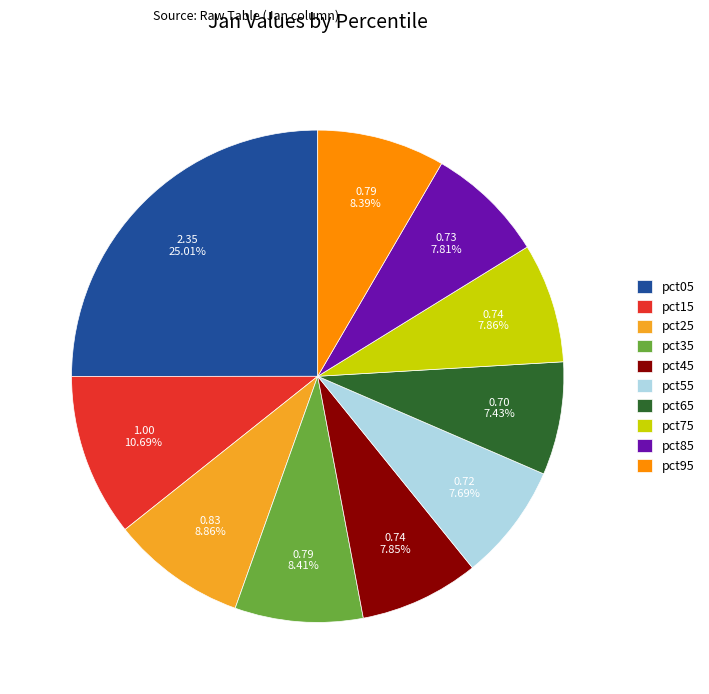

Is it true that pct15 is 23% of the pie?

False